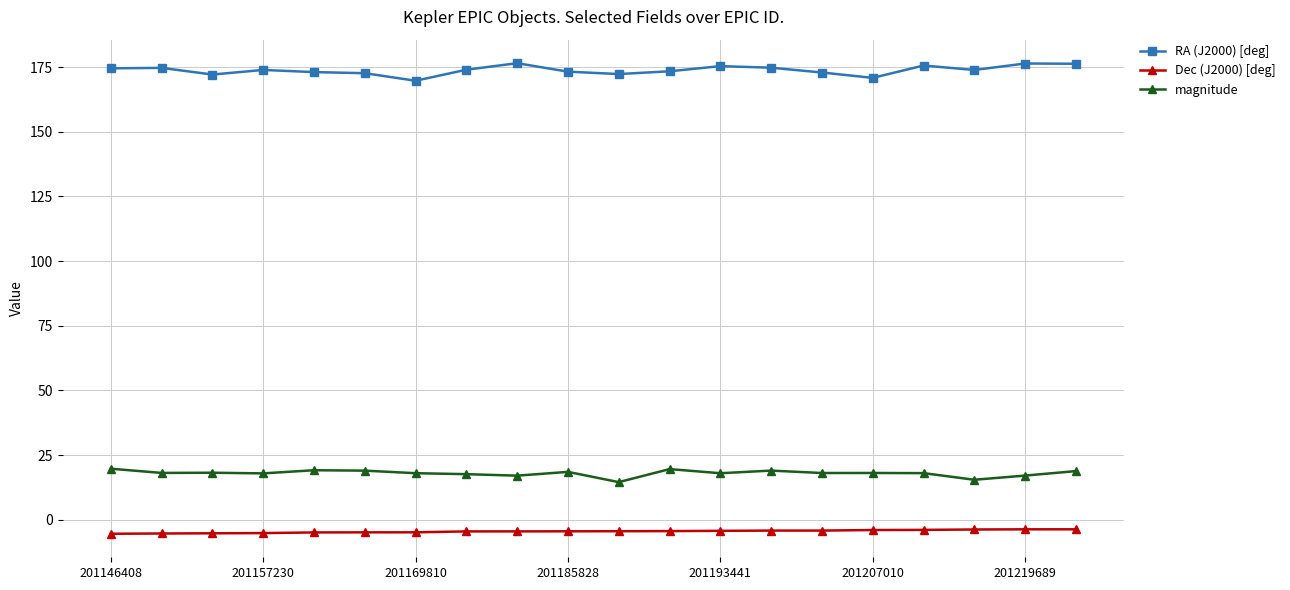

How many data points does each series have?

20